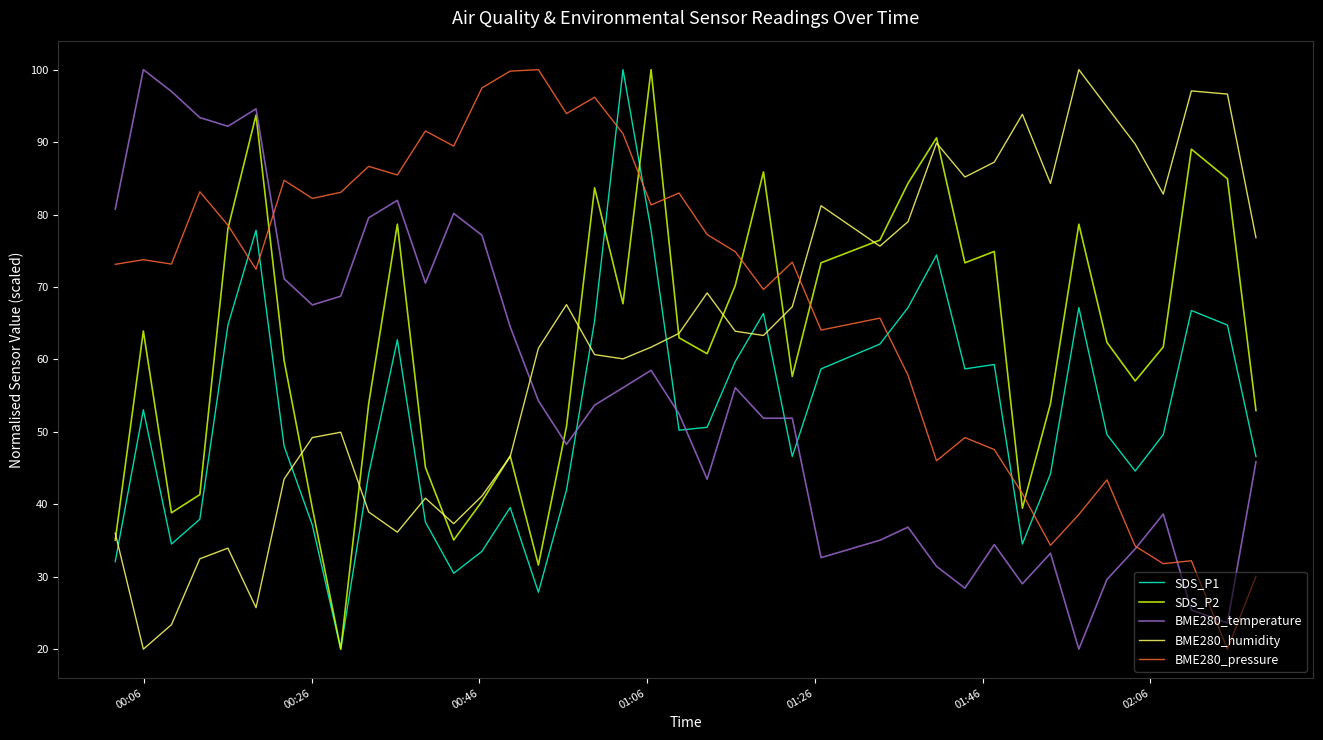

Is this an area chart (filled region under the line)?

No